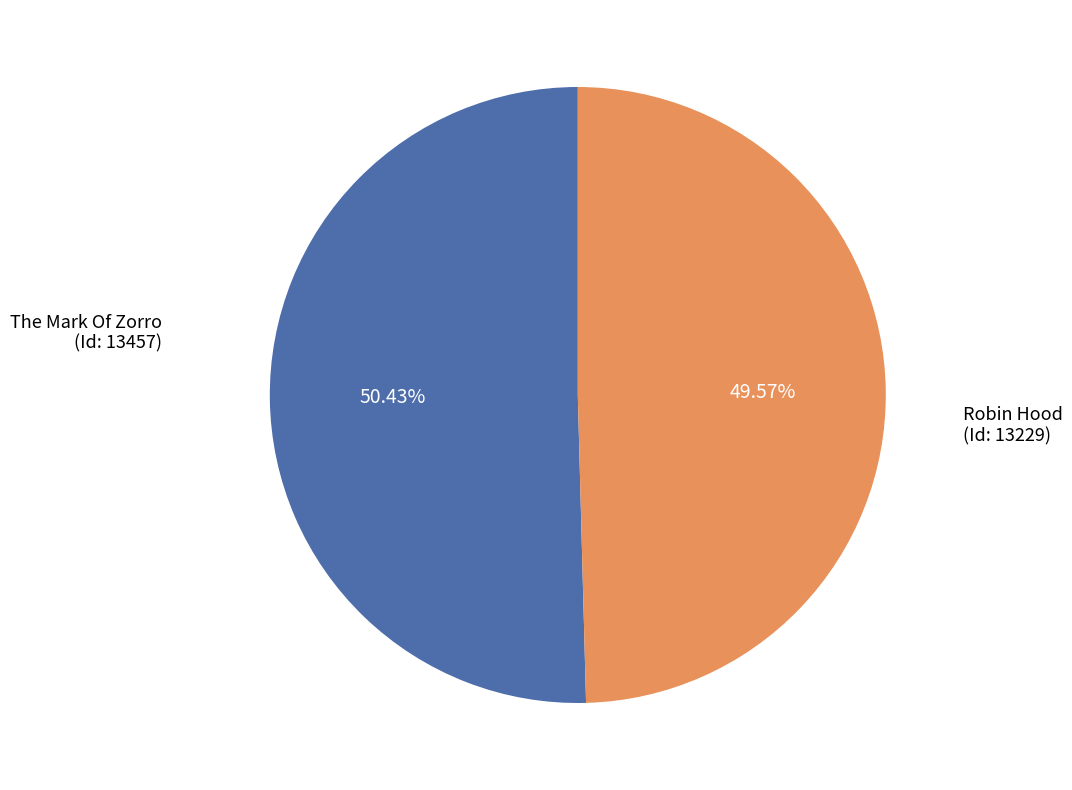

Rank the categories by value from lowest to highest.

Robin Hood, The Mark Of Zorro